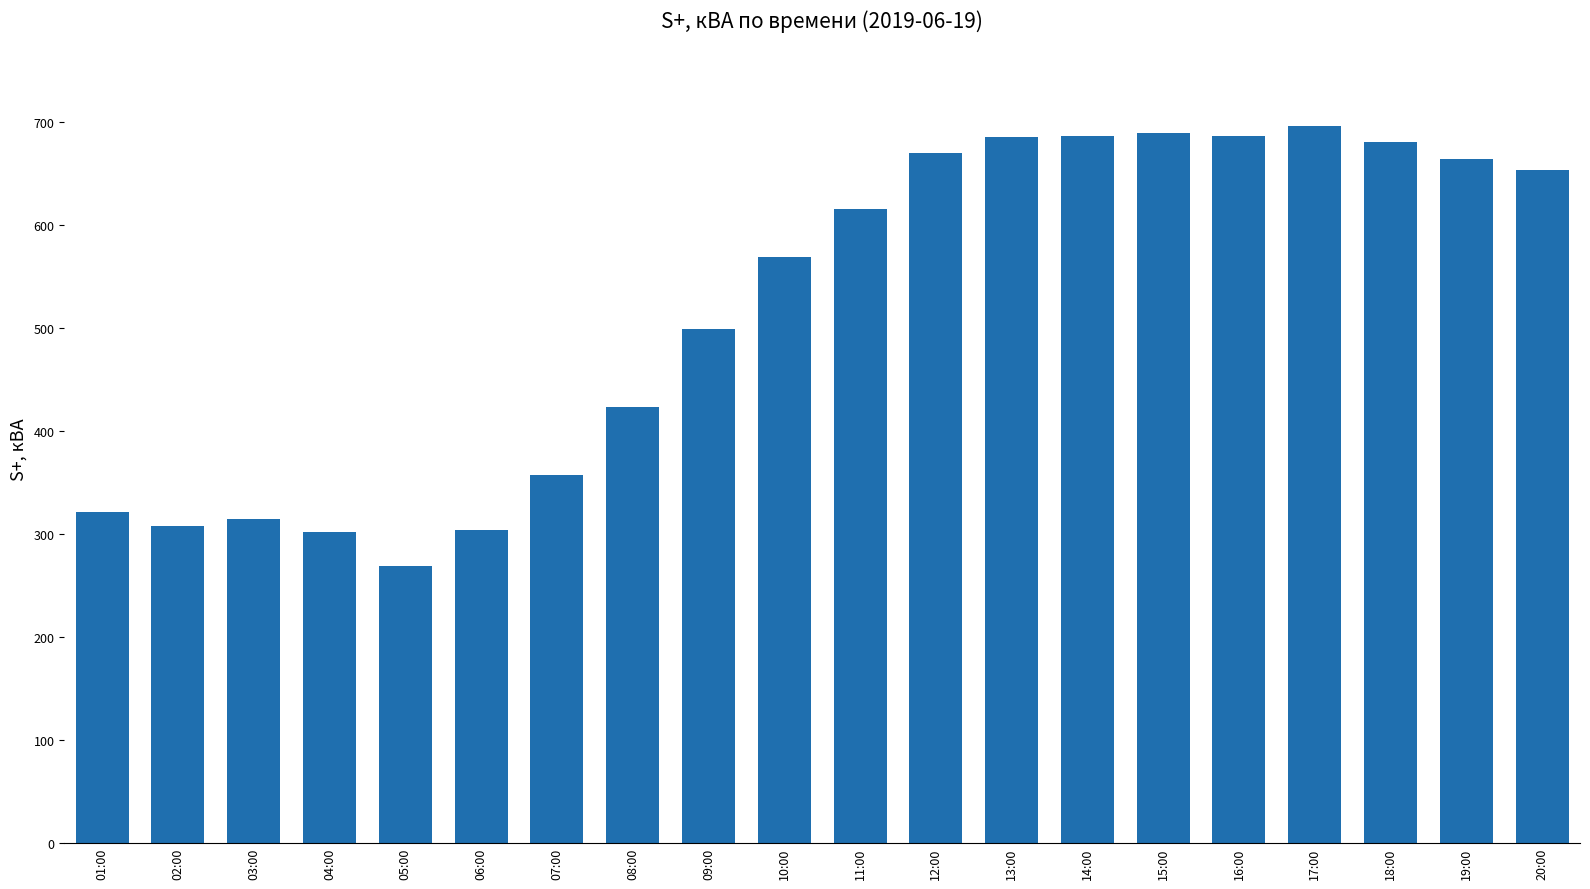

At which label is the value closest to 482?

09:00